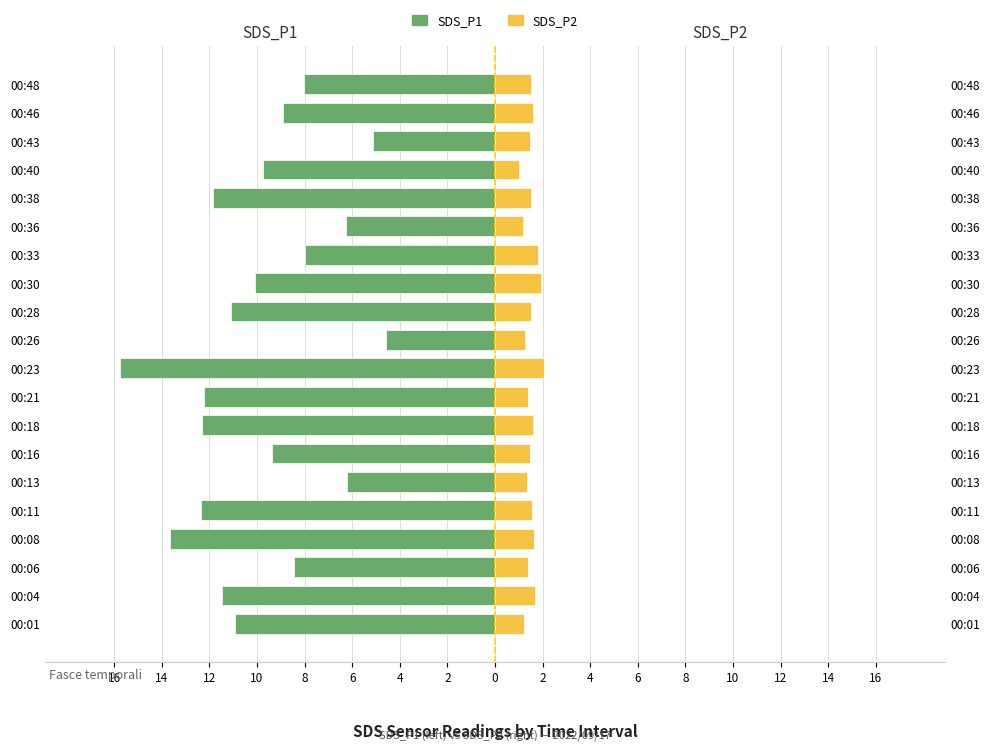

What is the difference between the maximum and second lowest values in the SDS_P2 series?

0.9